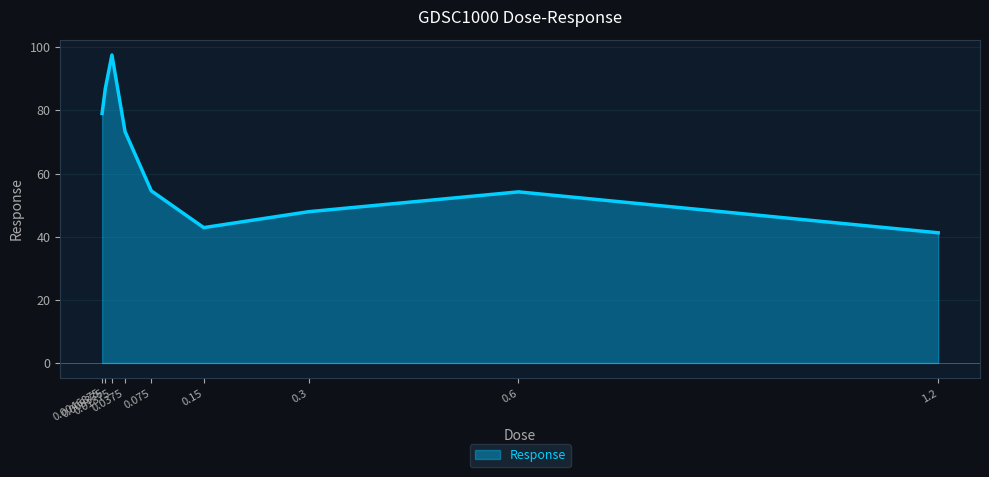

What is the maximum value shown in the chart?

97.5